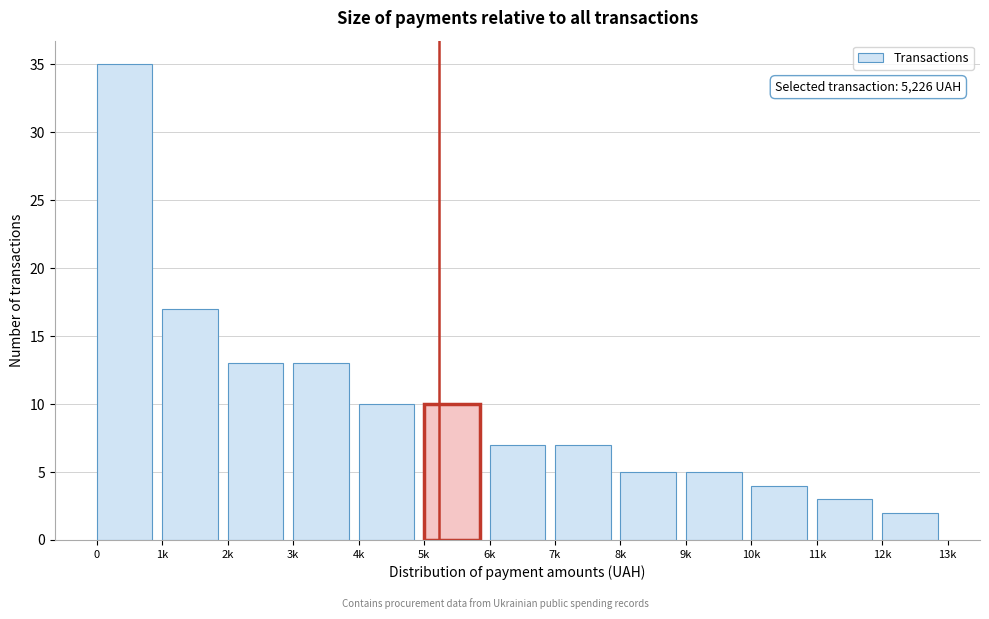

Reading left to right, list all the values displayed in this chart.

0=35	1k=17	2k=13	3k=13	4k=10	5k=10	6k=7	7k=7	8k=5	9k=5	10k=4	11k=3	12k=2